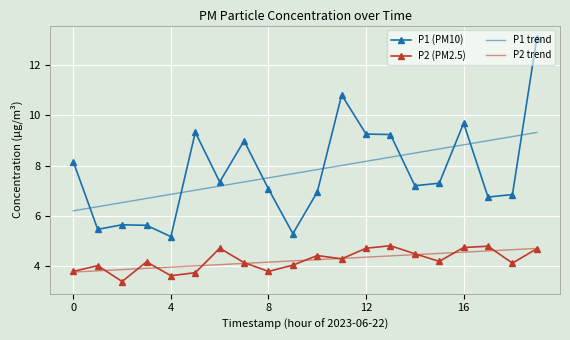

What is the maximum value shown in the chart?

13.1